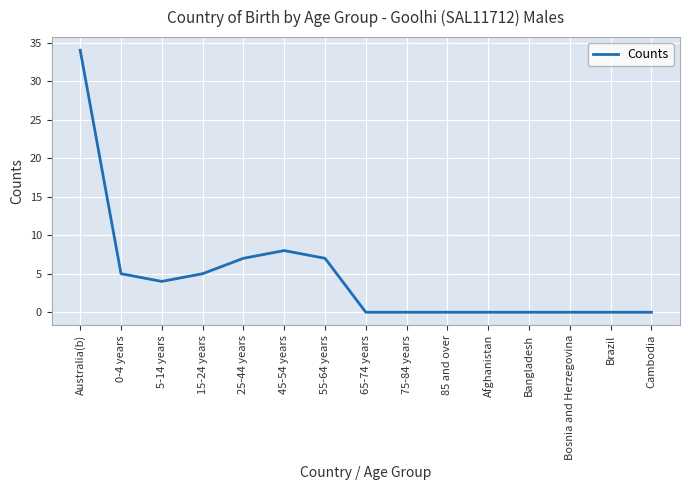

True or false: the data shows 3 at 0-4 years.

False